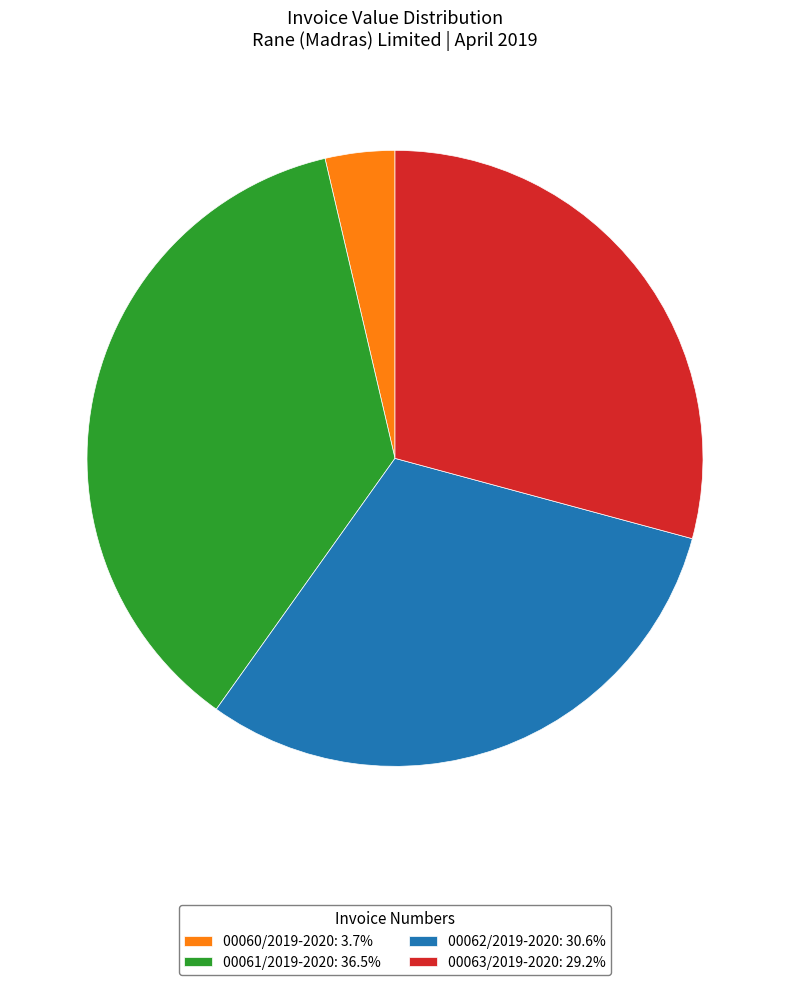

Approximately how many times larger is the value at 00062/2019-2020: 30.6% compared to 00060/2019-2020: 3.7%?

8.4